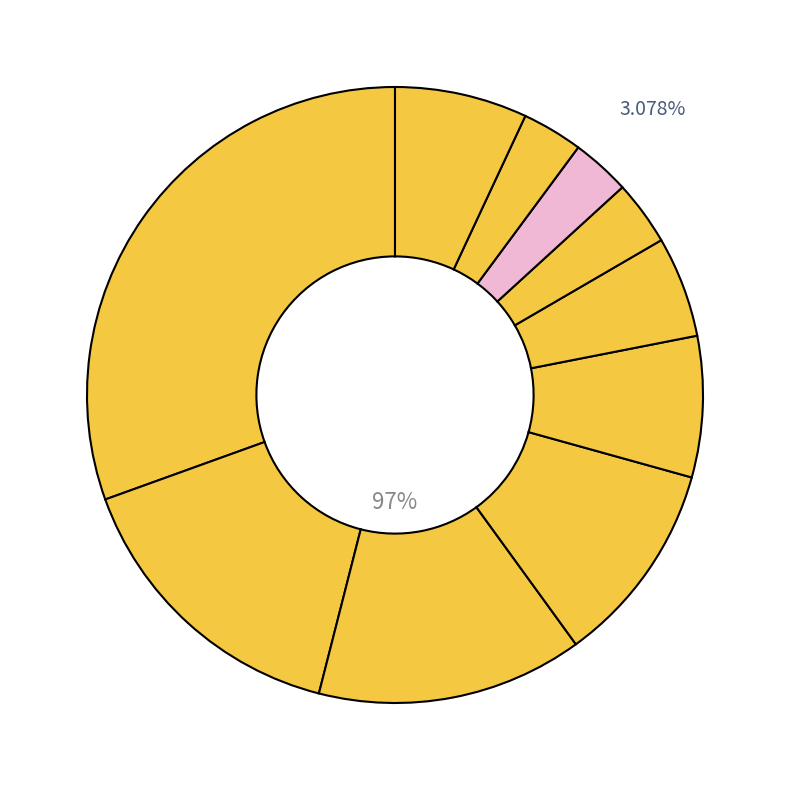

Which slice is the largest?

pct05